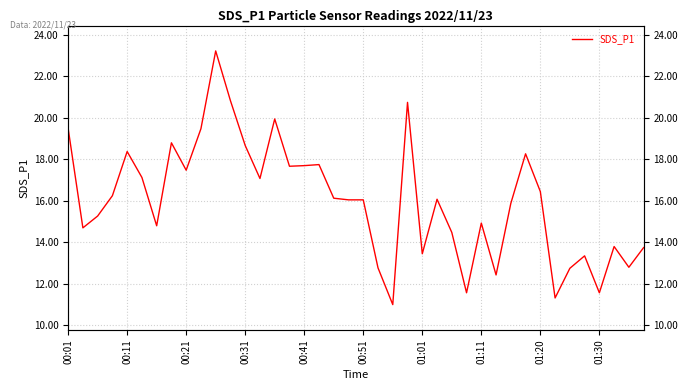

Which has a higher value, 39 or 25?

25